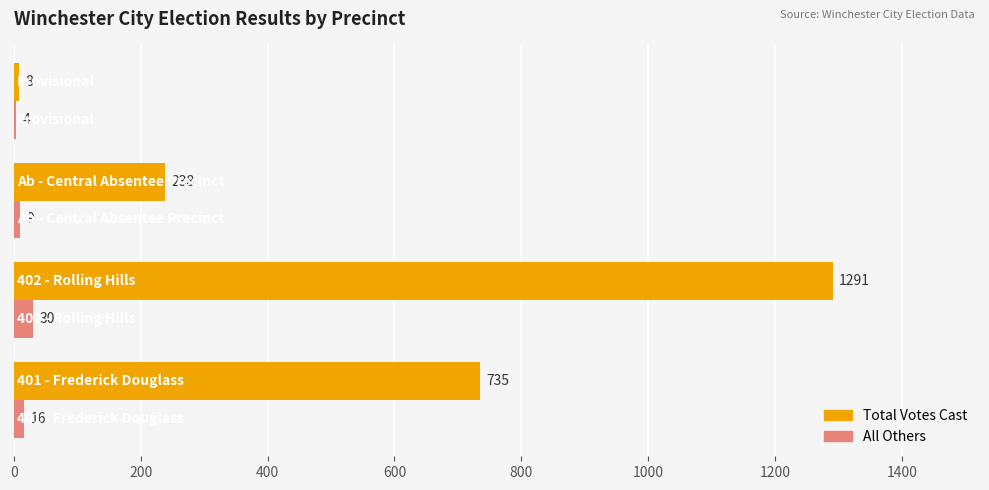

How many All Others values are between 9 and 30?

3